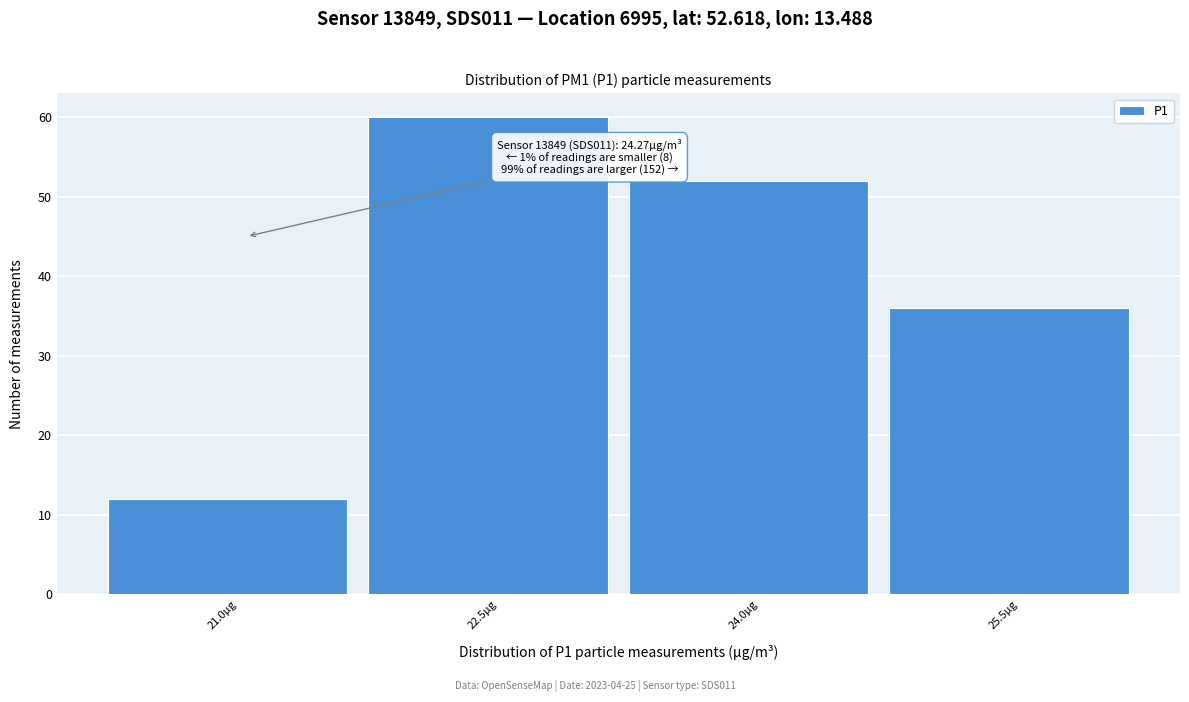

Reading left to right, transcribe all the data shown in this chart.

21.0μg=12	22.5μg=60	24.0μg=52	25.5μg=36